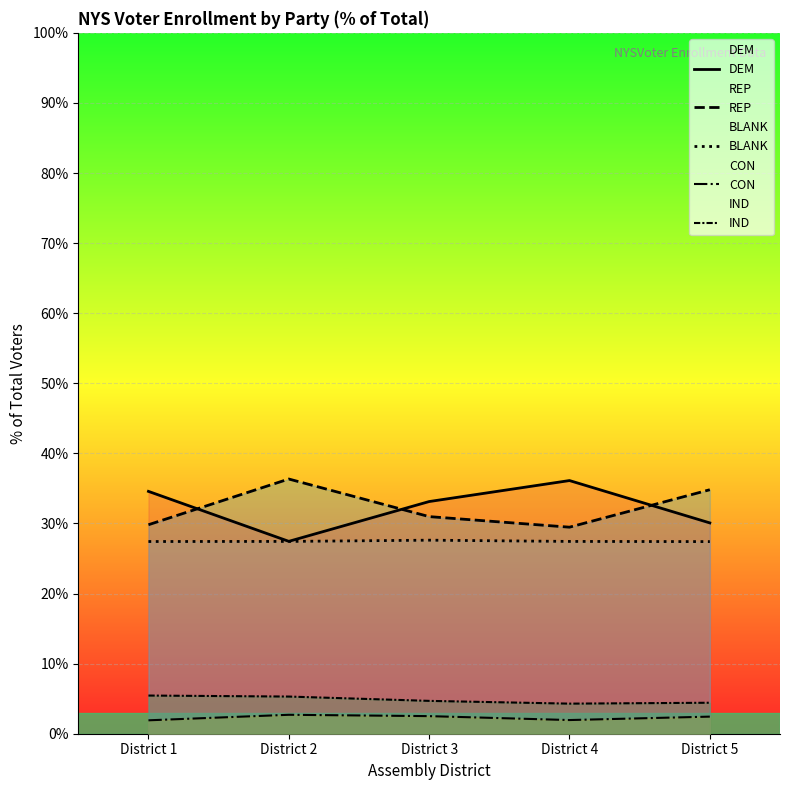

How many values in the DEM series exceed 33?

3